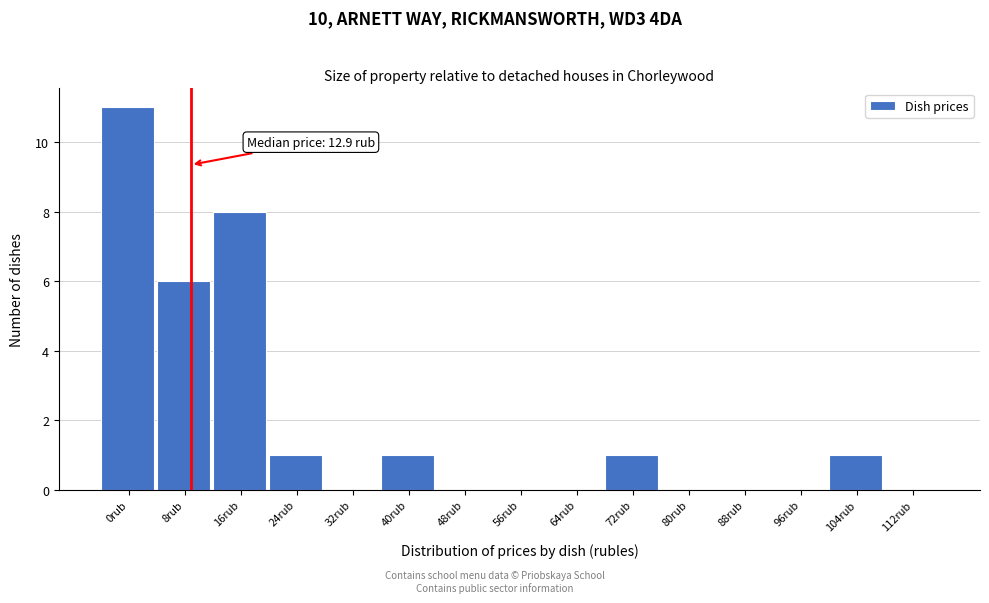

Reading left to right, list all the values displayed in this chart.

0rub=11	8rub=6	16rub=8	24rub=1	32rub=0	40rub=1	48rub=0	56rub=0	64rub=0	72rub=1	80rub=0	88rub=0	96rub=0	104rub=1	112rub=0